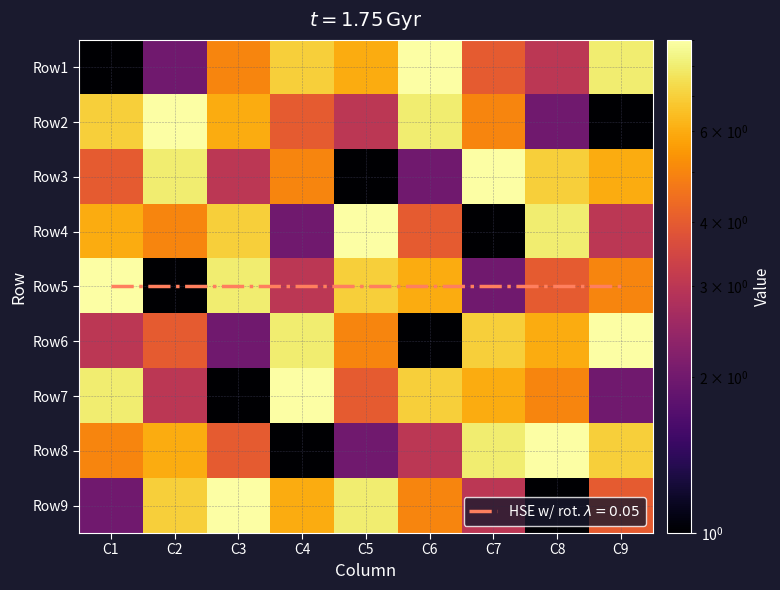

How many data points in Row5 are above 5?

4